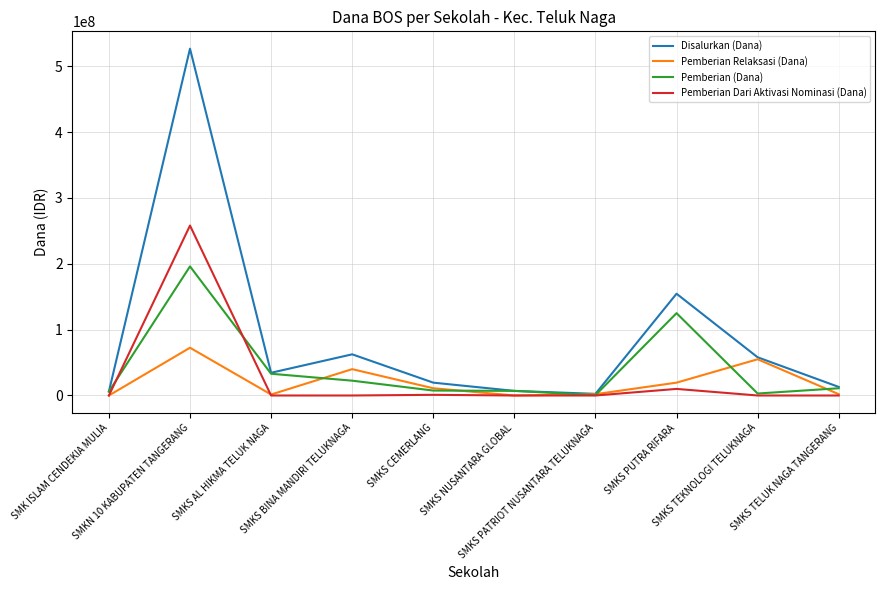

What are all the series names shown in the legend?

Disalurkan (Dana), Pemberian Relaksasi (Dana), Pemberian (Dana), Pemberian Dari Aktivasi Nominasi (Dana)